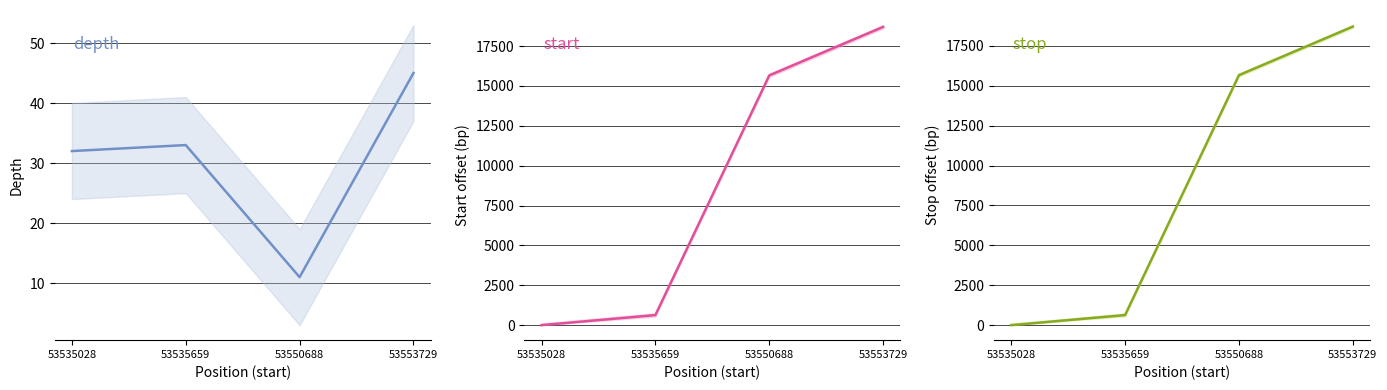

How many values in the depth series are below 33?

2